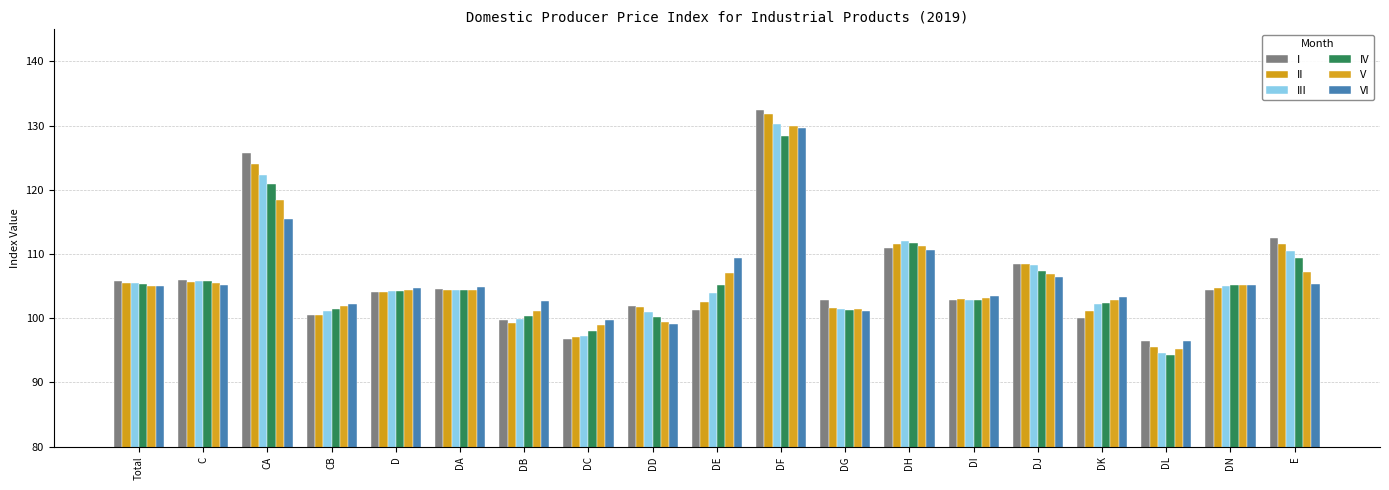

What value does the III series have at DF?

130.2